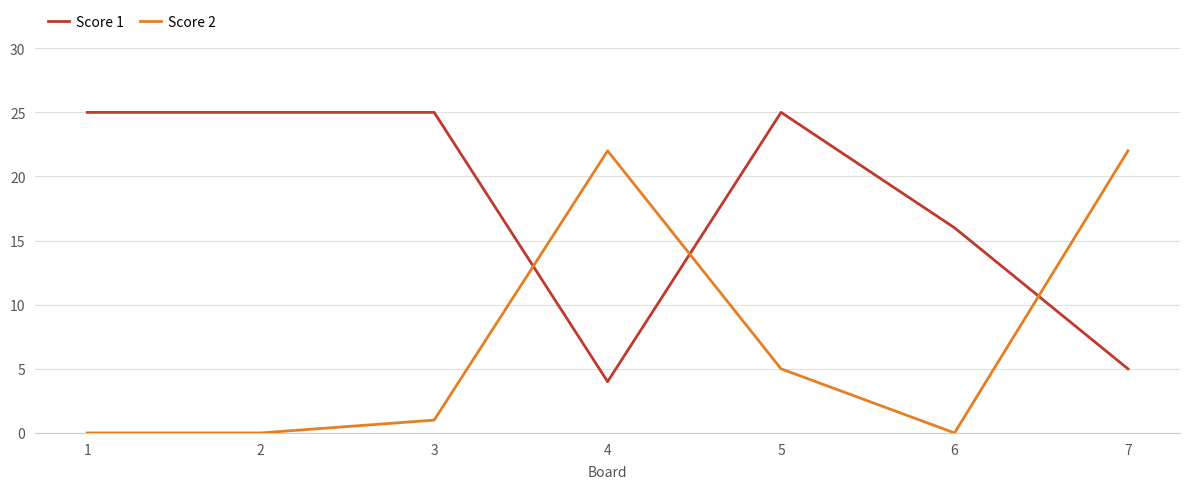

What is the lowest value of the Score 1 series?

4